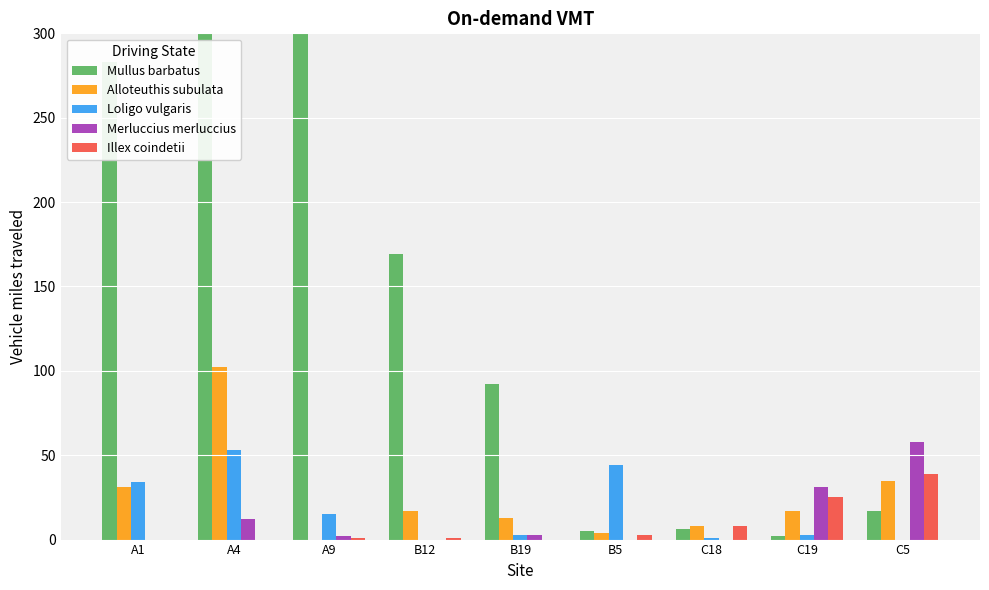

What is the sum of the Mullus barbatus values at C18 and C19?

8